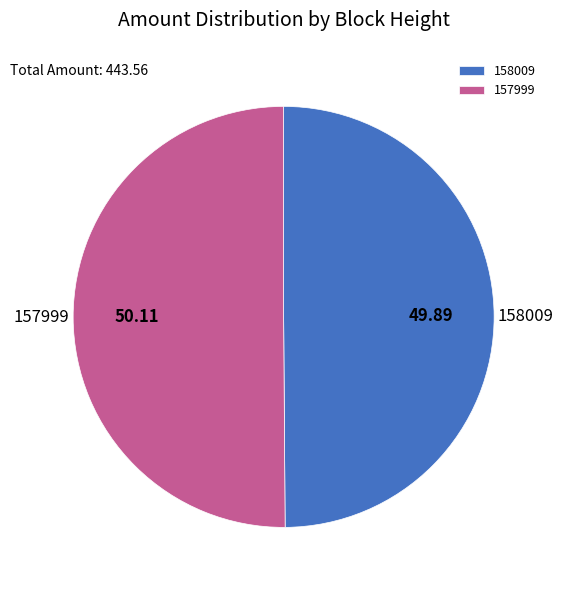

What is the ratio of the value at 158009 to the value at 157999?

1.0